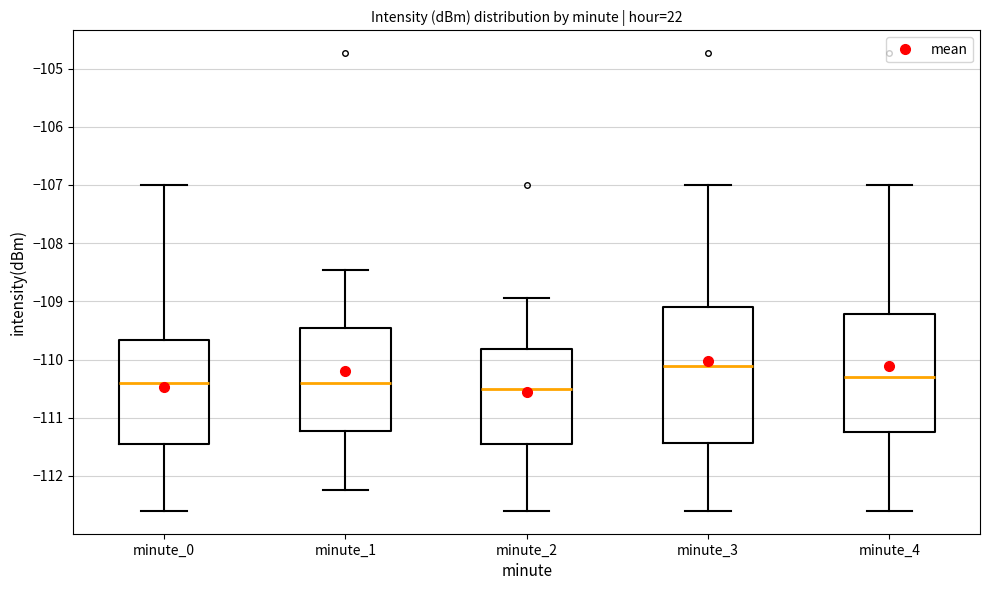

Reading left to right, read every box against the y-axis: the position of its median line, the range the box covers, and the ends of its whiskers. The values are not printed on the chart, so give them approximately, as read against the axis.

minute_0: median -110.4, box -111.4 to -109.7, whiskers -112.6 to -107.0
minute_1: median -110.4, box -111.2 to -109.5, whiskers -112.2 to -108.5
minute_2: median -110.5, box -111.4 to -109.8, whiskers -112.6 to -108.9
minute_3: median -110.1, box -111.4 to -109.1, whiskers -112.6 to -107.0
minute_4: median -110.3, box -111.2 to -109.2, whiskers -112.6 to -107.0